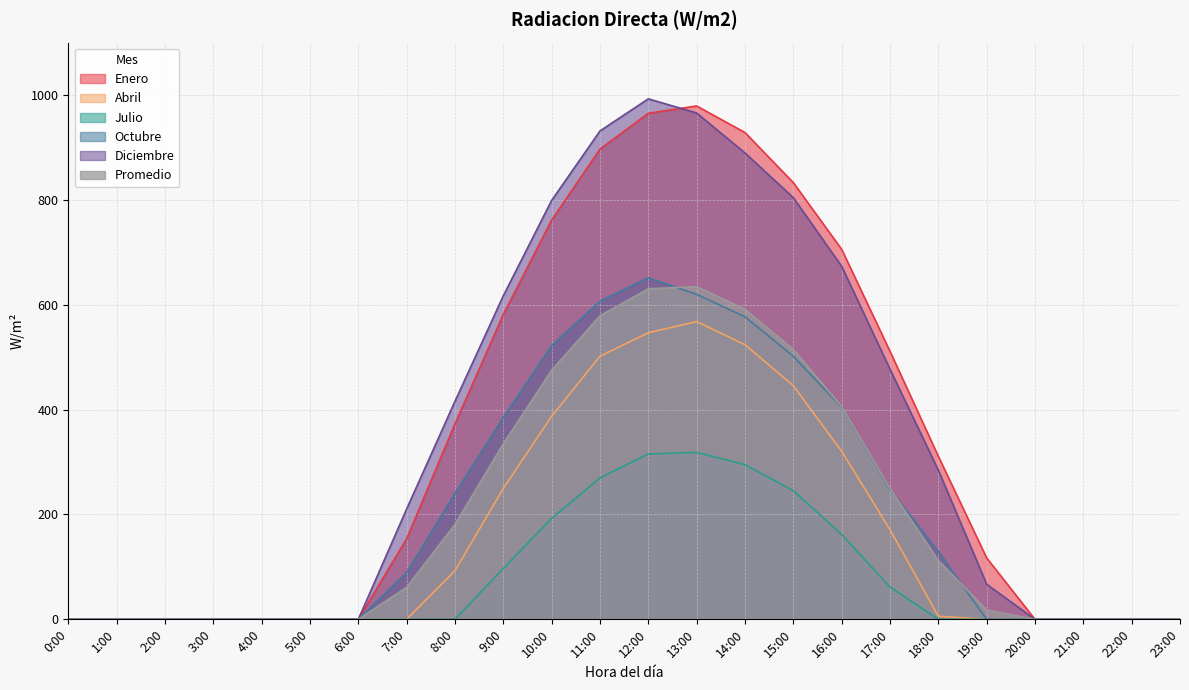

What position from the right is 15:00?

9